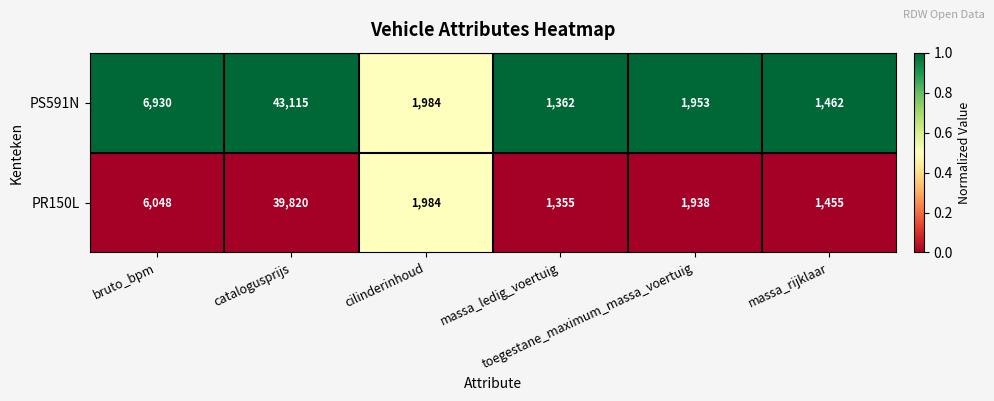

At which category is the sum across all series the highest?

catalogusprijs